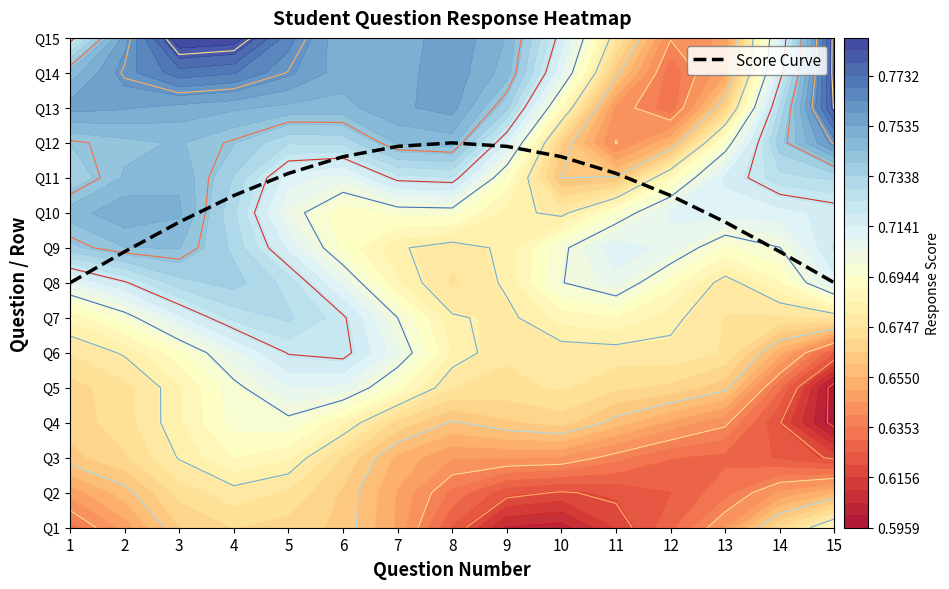

List the labels in order of value, largest first.

8, 7, 9, 6, 10, 5, 11, 4, 12, 3, 13, 14, 2, 15, 1